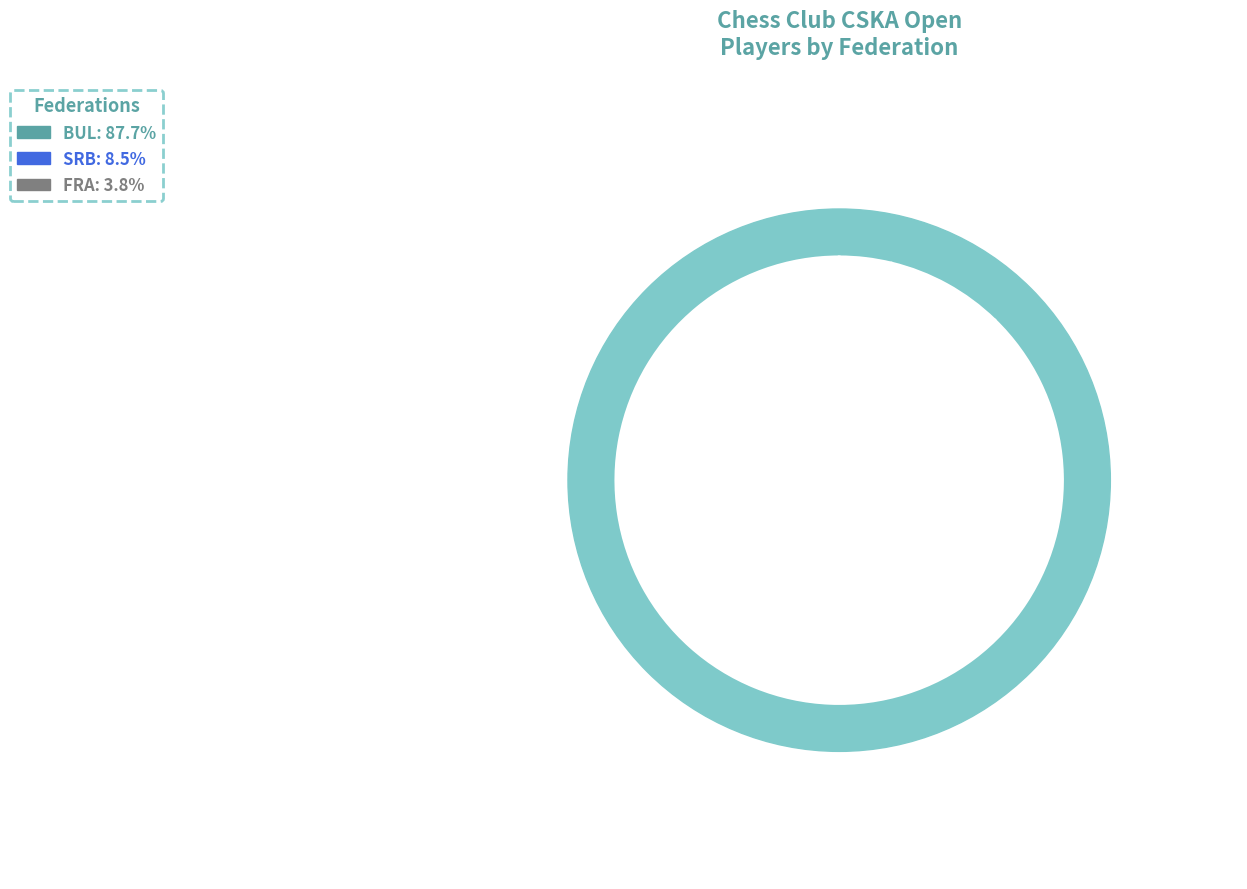

Rank the categories by value from highest to lowest.

BUL, SRB, FRA